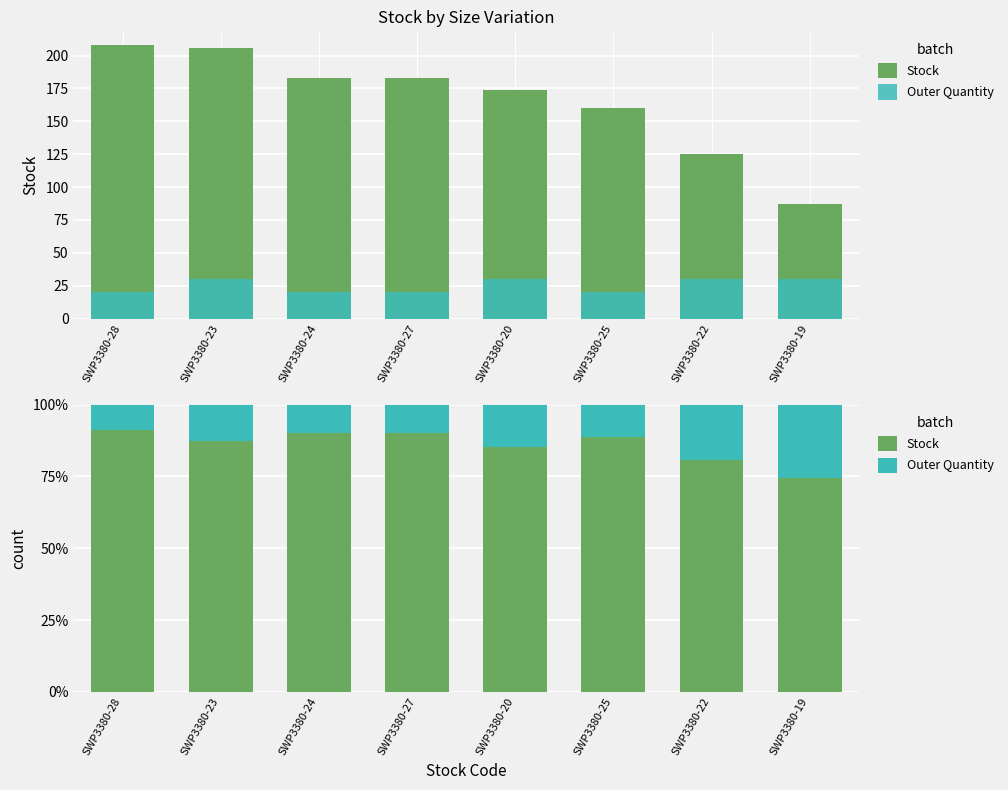

Reading left to right, list all the values displayed in this chart.

Stock: 91.2	87.3	90.1	90.1	85.3	88.9	80.6	74.4
Outer Quantity: 8.8	12.7	9.9	9.9	14.7	11.1	19.4	25.6